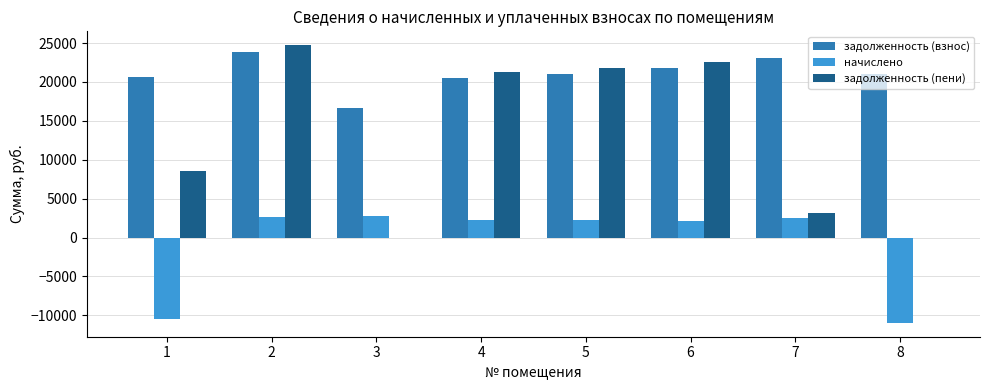

Where does the задолженность (пени) series first go above 21268?

2